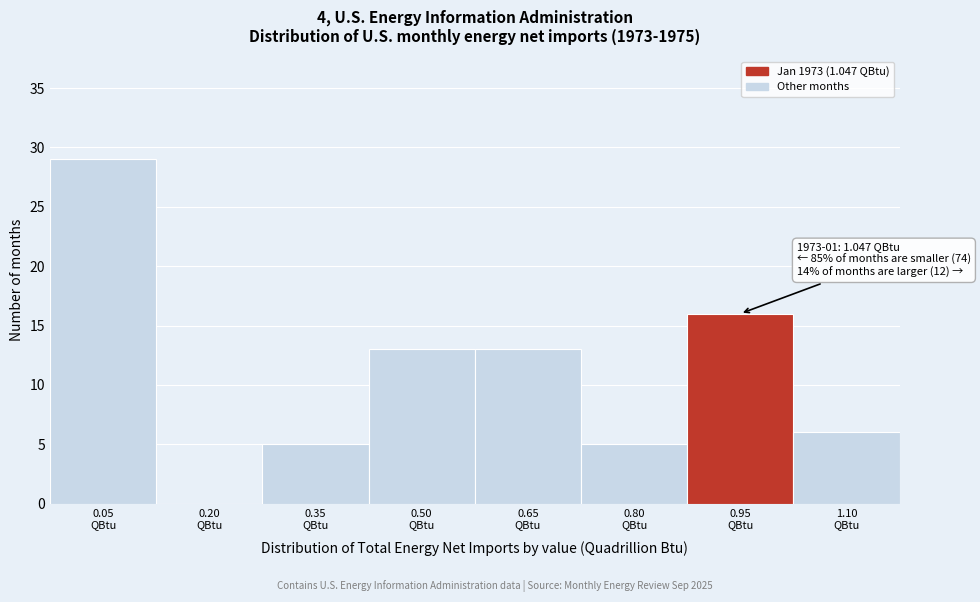

What is the sum of all values?

87